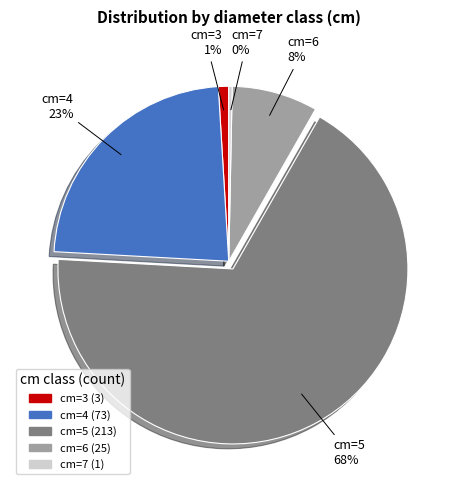

To the nearest percent, what is the average slice percentage?

20%